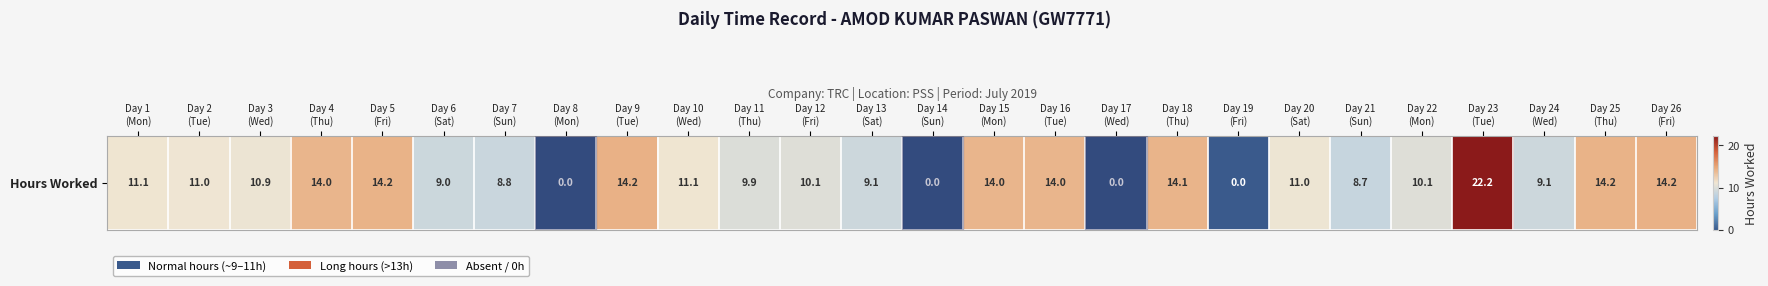

Reading right to left, transcribe all the data shown in this chart.

14.2	14.2	9.1	22.2	10.1	8.7	11.0	0.0	14.1	0.0	14.0	14.0	0.0	9.1	10.1	9.9	11.1	14.2	0.0	8.8	9.0	14.2	14.0	10.9	11.0	11.1